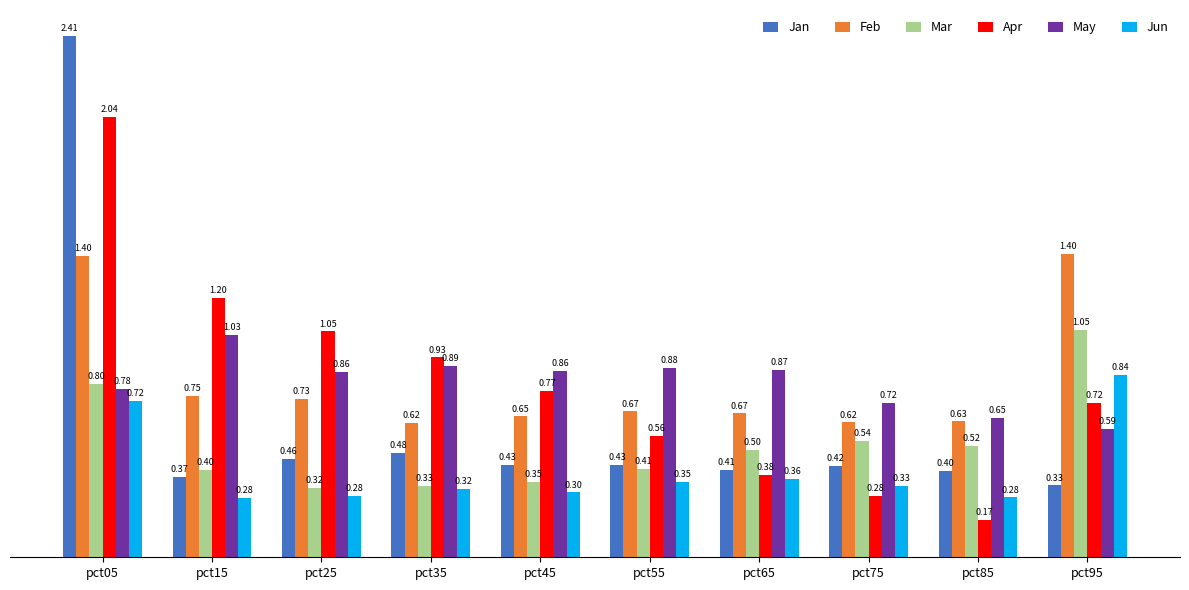

What is the difference between the maximum and minimum values in the Apr series?

1.9